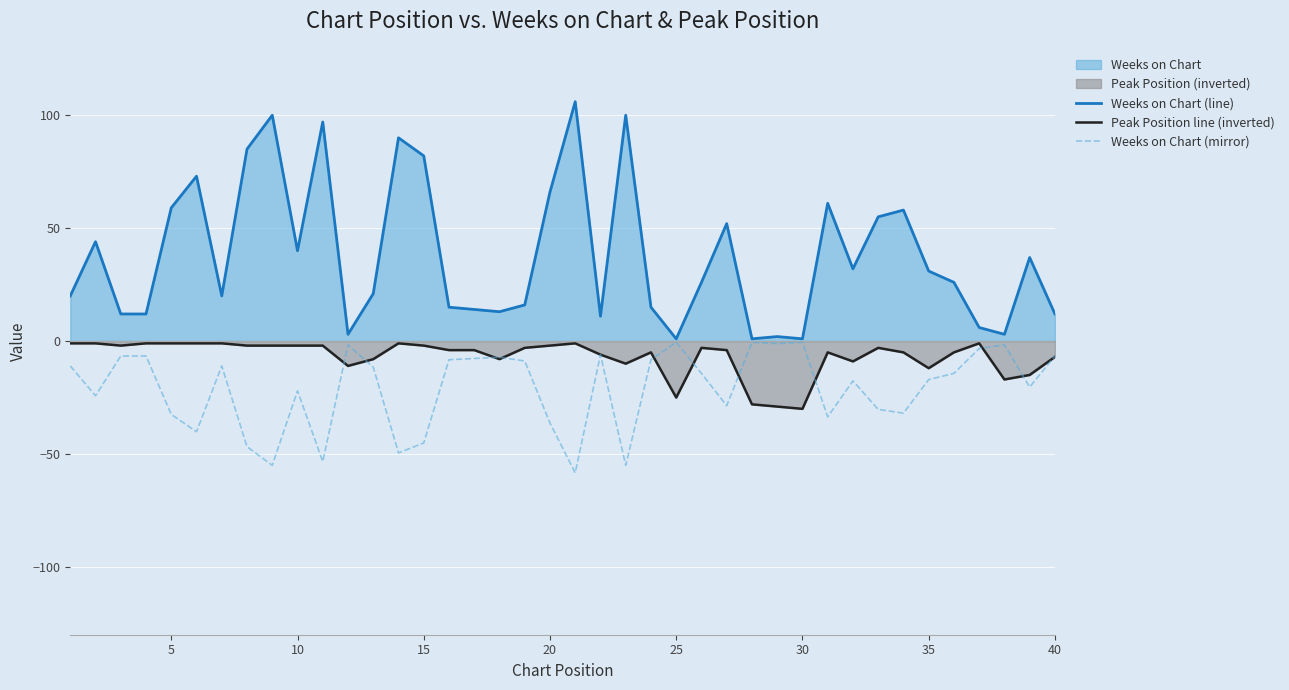

Which series has the largest range (max minus min)?

Weeks on Chart (line)